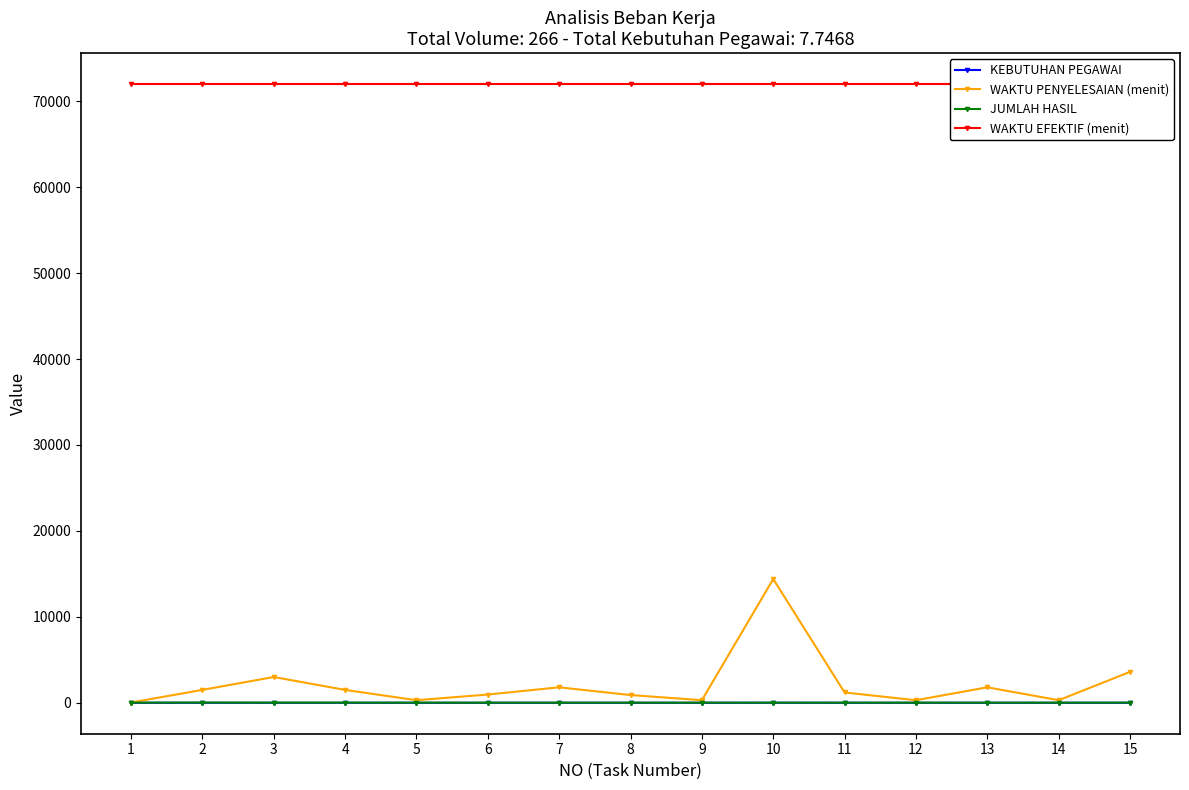

Read the WAKTU EFEKTIF (menit) value at 4.

72000.0